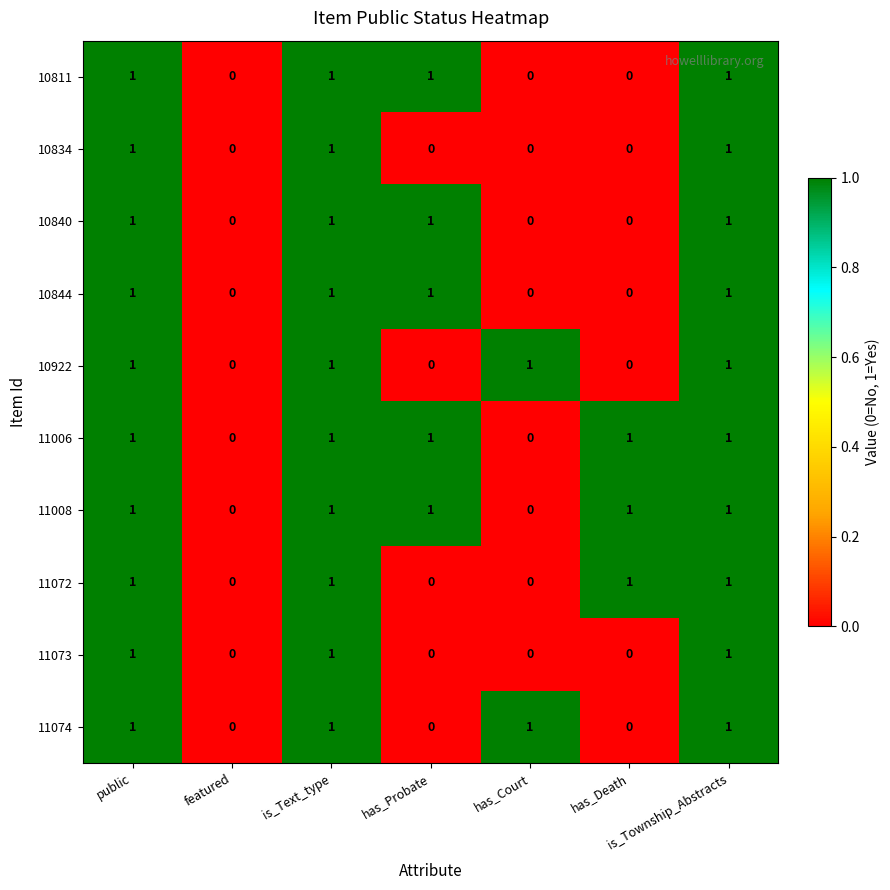

Is the value of 10834 at has_Probate greater than the value of 10922 at public?

No